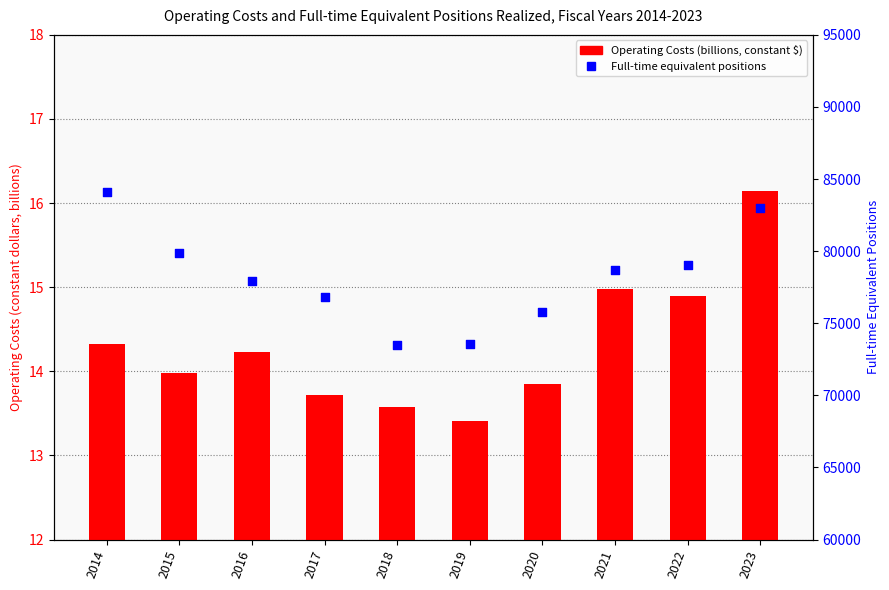

Which series has the widest spread of Y values?

Full-time equivalent positions